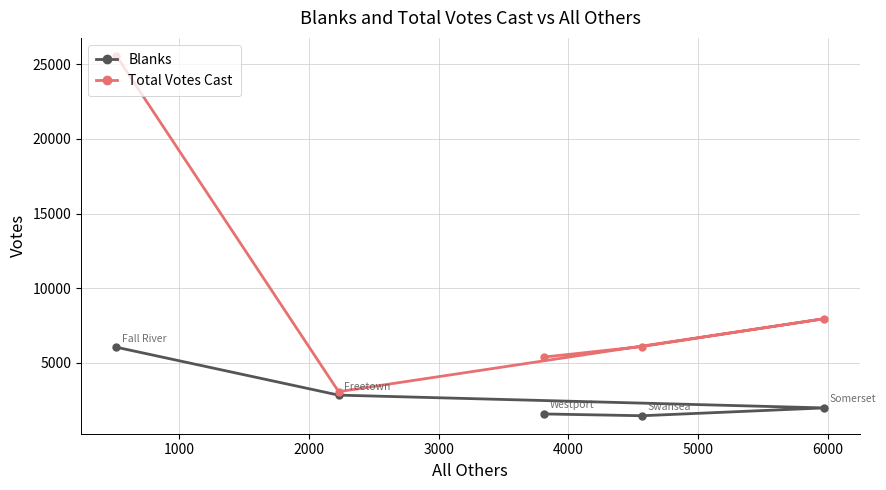

Reading left to right, extract all data points from this chart.

Blanks: 6051	2843	1582	1463	1986
Total Votes Cast: 25567	3074	5395	6100	7961